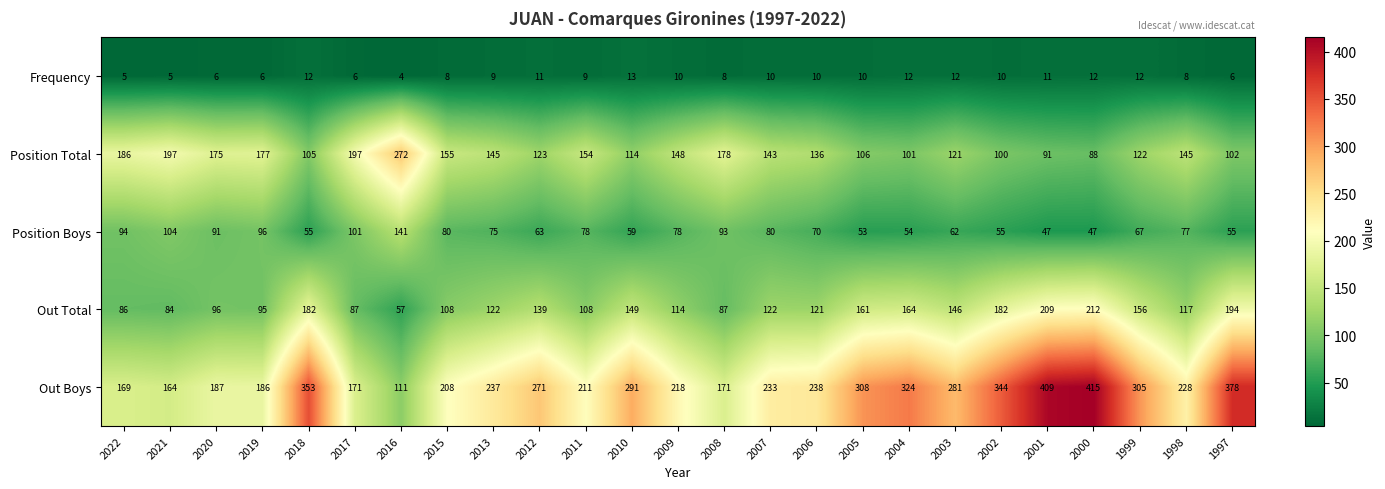

What is the total value across all series at 2010?

626